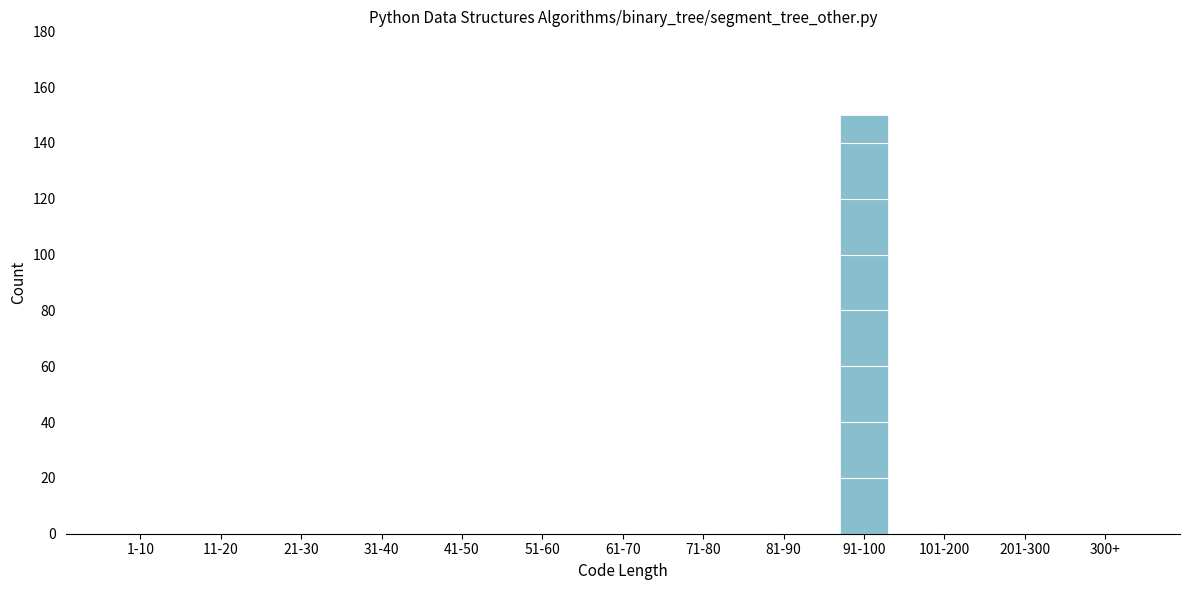

Reading left to right, what are all the values shown in this chart?

1-10=0	11-20=0	21-30=0	31-40=0	41-50=0	51-60=0	61-70=0	71-80=0	81-90=0	91-100=150	101-200=0	201-300=0	300+=0